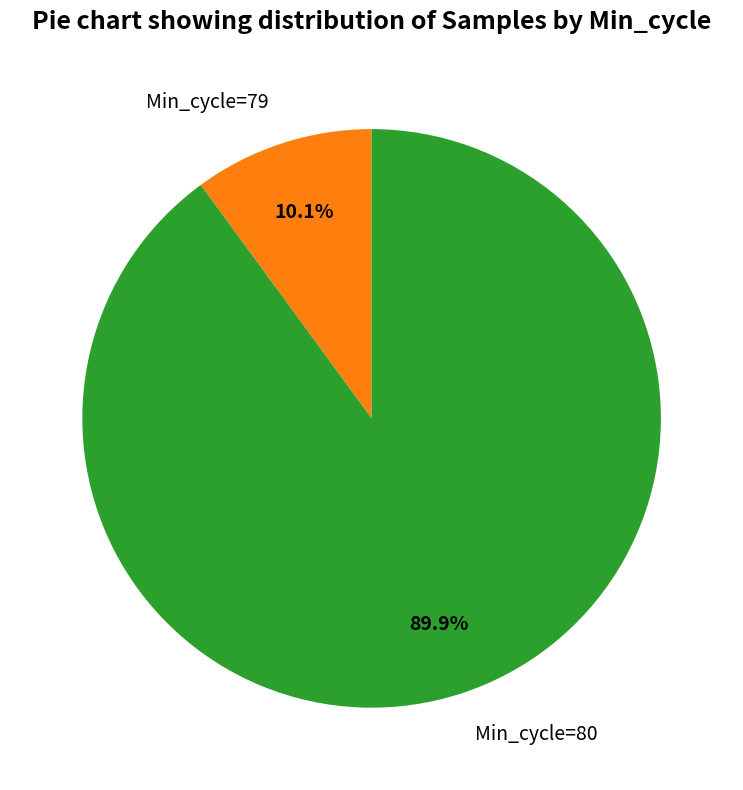

Which category has the biggest portion of the pie?

Min_cycle=80